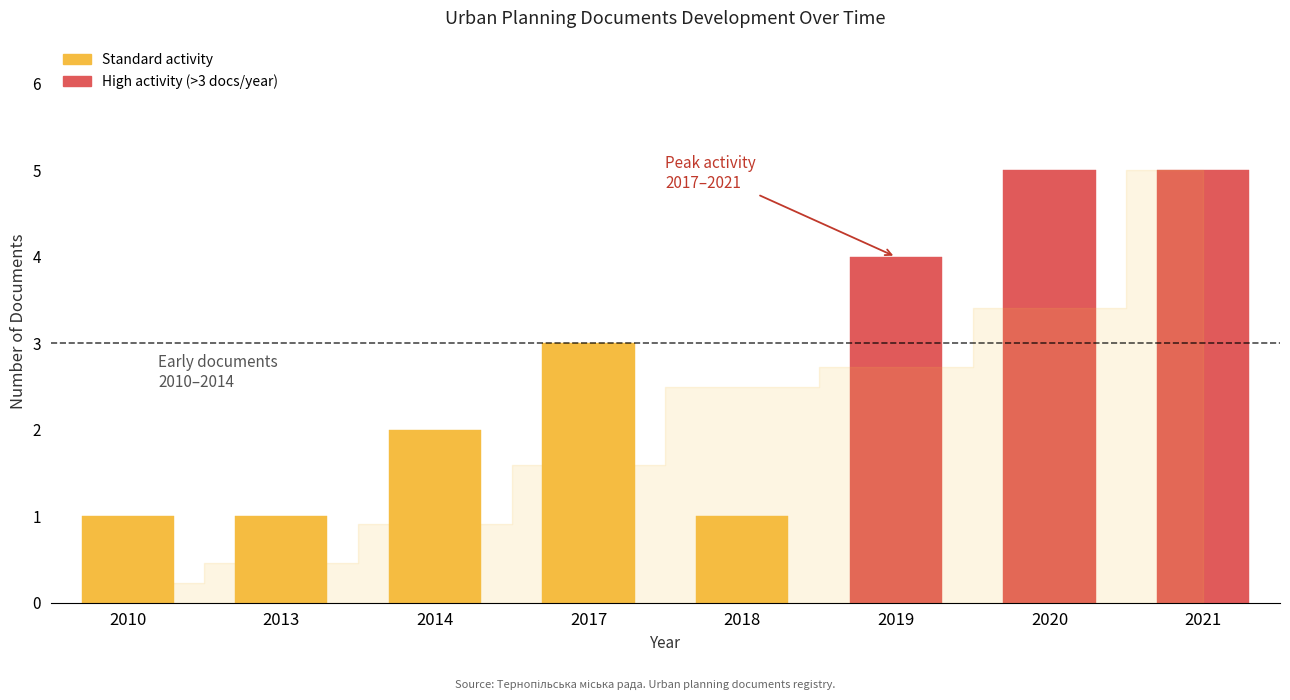

Rank the categories by value from highest to lowest.

2020, 2021, 2019, 2017, 2014, 2010, 2013, 2018